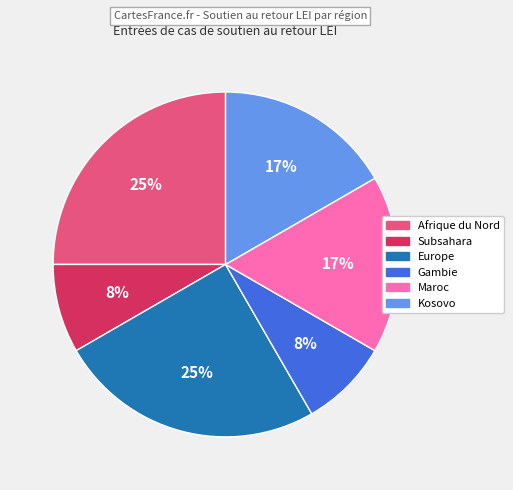

Is there a majority slice in this chart?

No